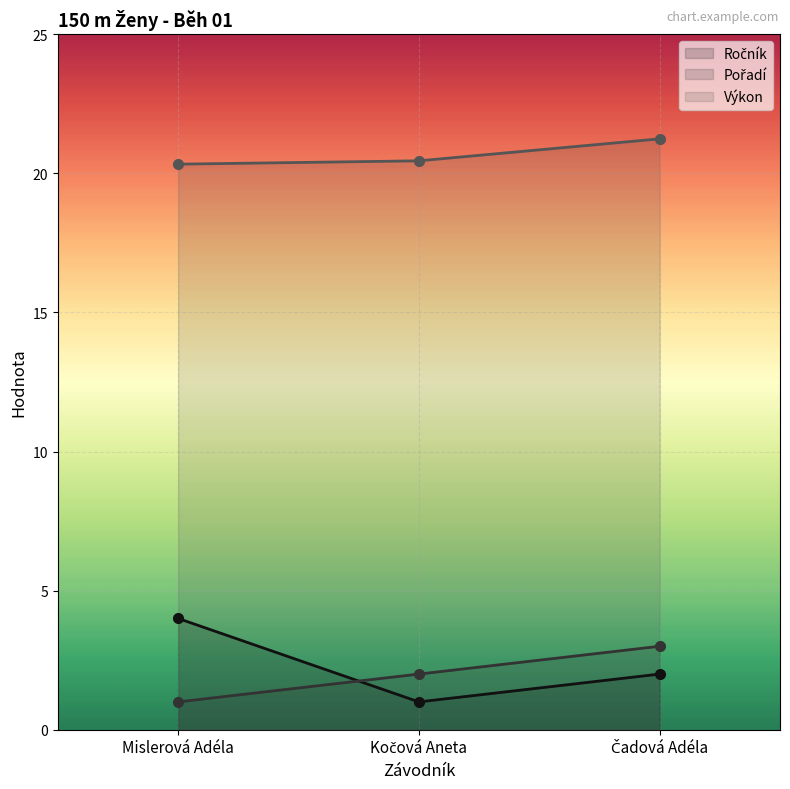

What is the difference between the maximum and minimum values in the Ročník series?

3.0